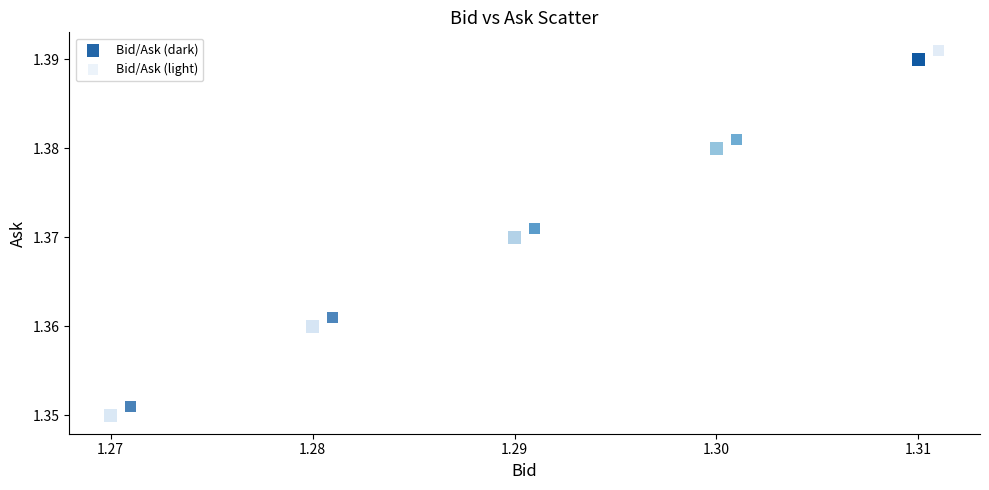

What are all the series names shown in the legend?

Bid/Ask (dark), Bid/Ask (light)